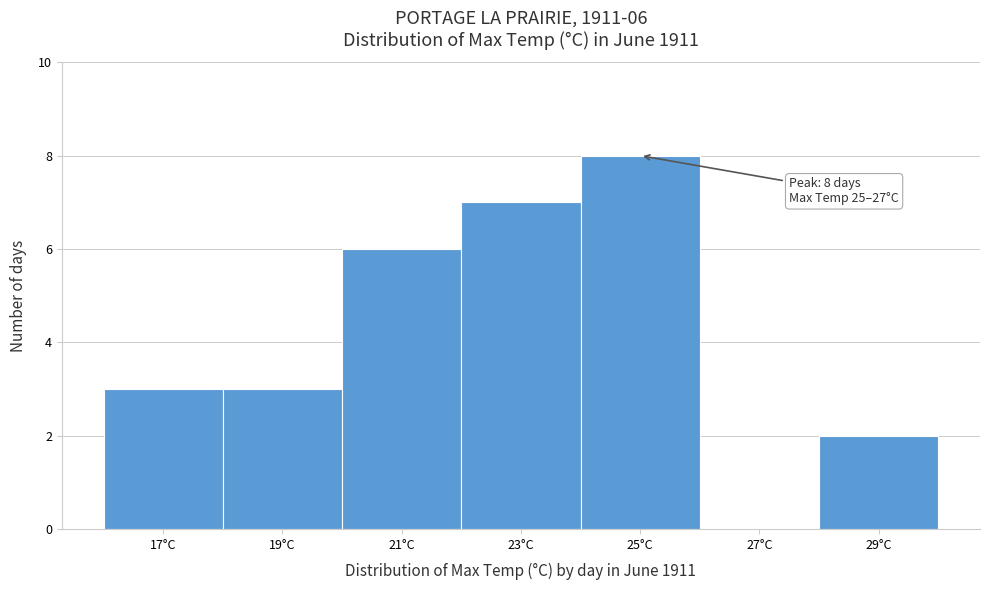

Reading left to right, transcribe all the data shown in this chart.

17°C=3	19°C=3	21°C=6	23°C=7	25°C=8	27°C=0	29°C=2